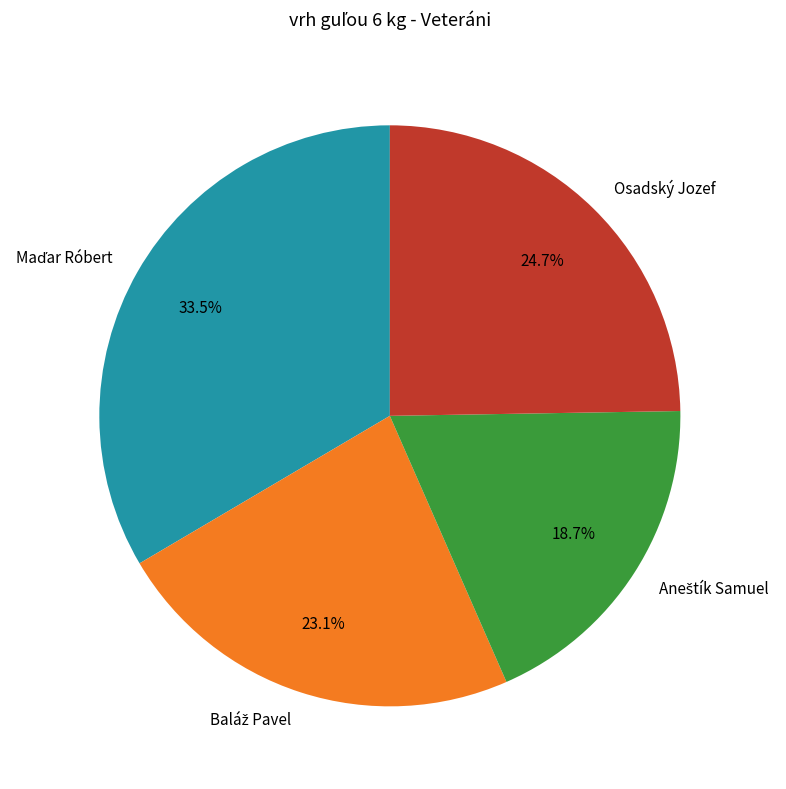

Is there a majority slice in this chart?

No